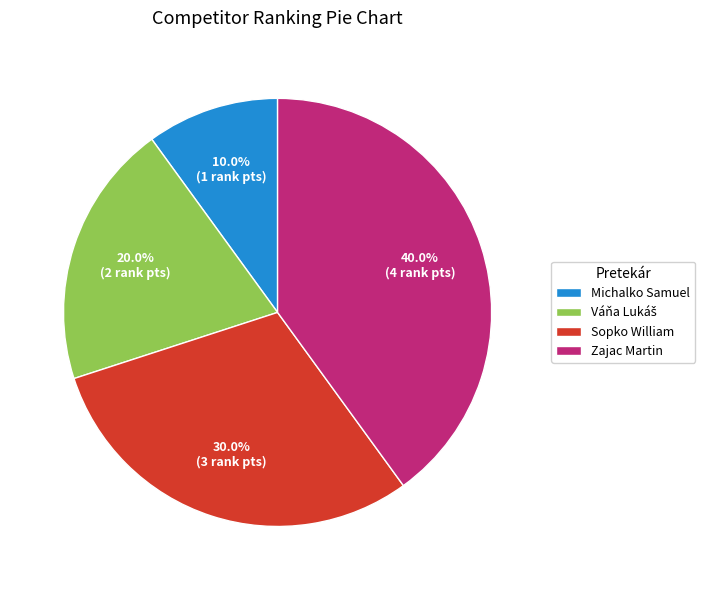

Which category has the biggest portion of the pie?

Zajac Martin